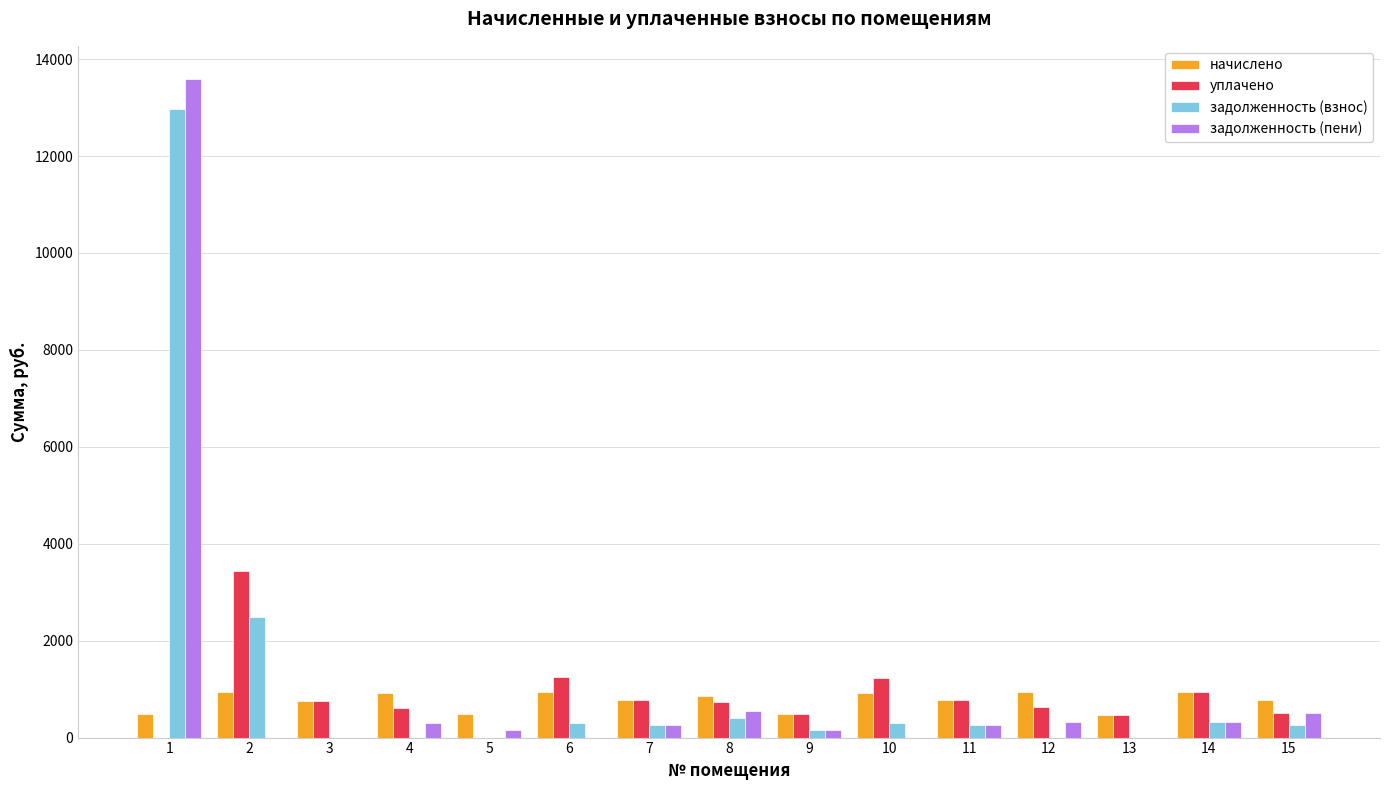

Is it true that задолженность (пени) equals 163.8 at 9?

True